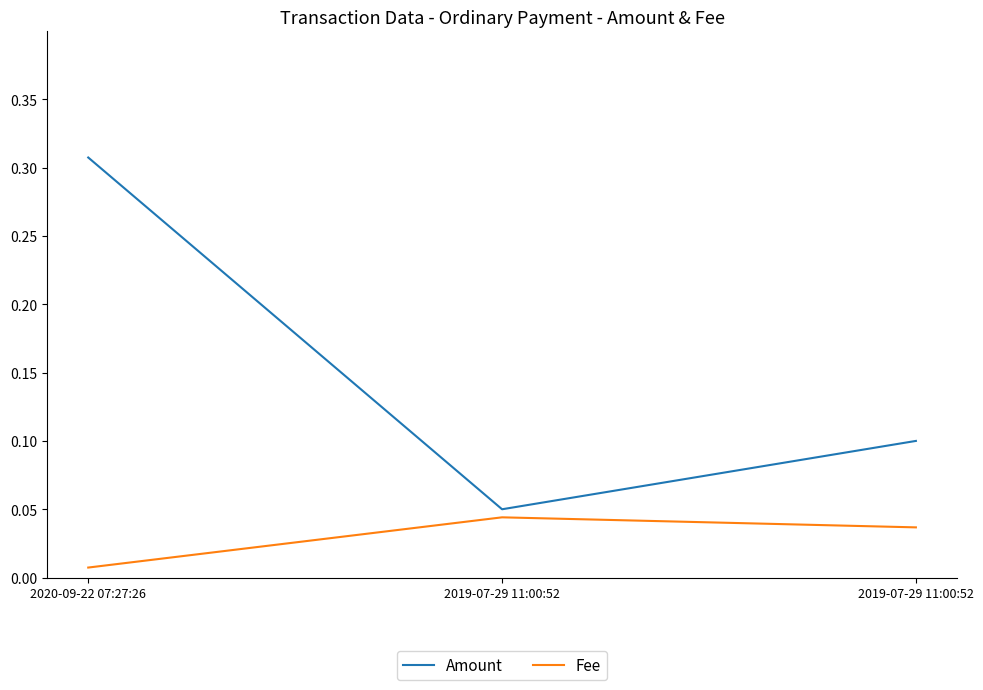

What is the minimum value for Amount?

0.1